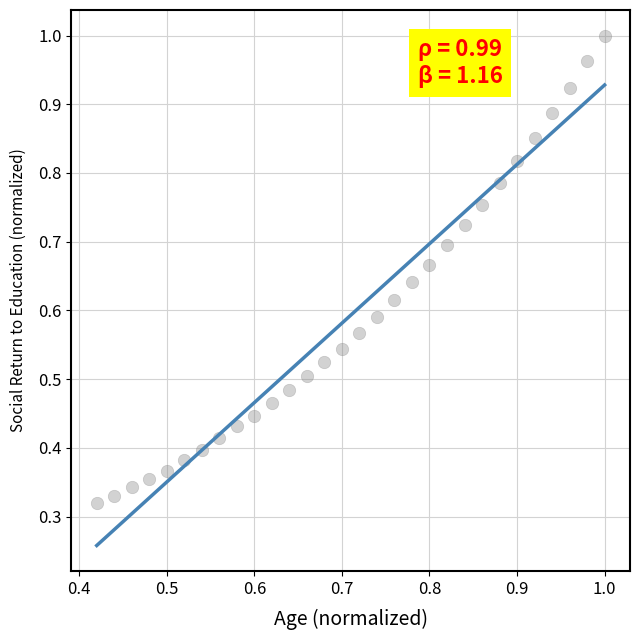

How many data points are displayed?

30